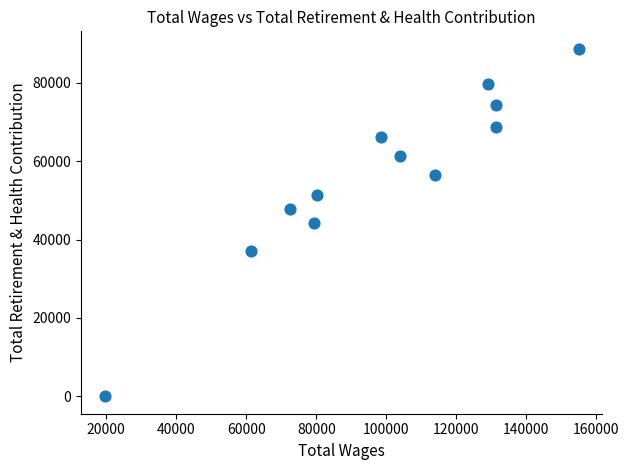

What is the range of X values (max minus min)?

135369